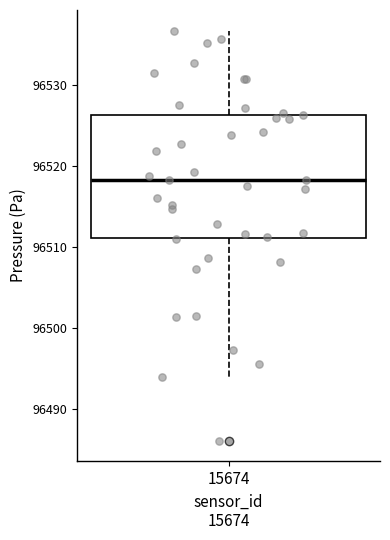

Where does the upper whisker of the box at x = 15674 end on the y-axis? The values are not printed on the chart, so give them approximately, as read against the axis.

96537